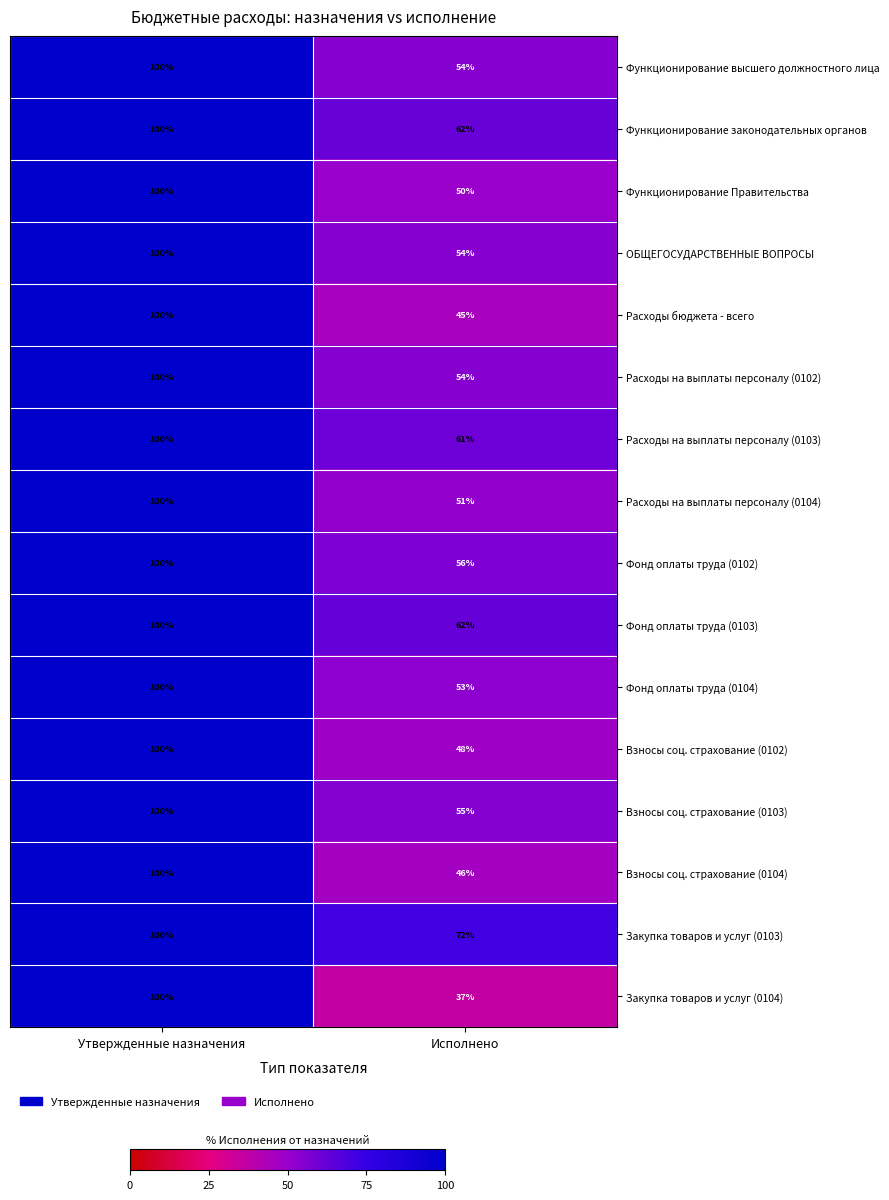

At which category is the sum across all series the highest?

Утвержденные назначения